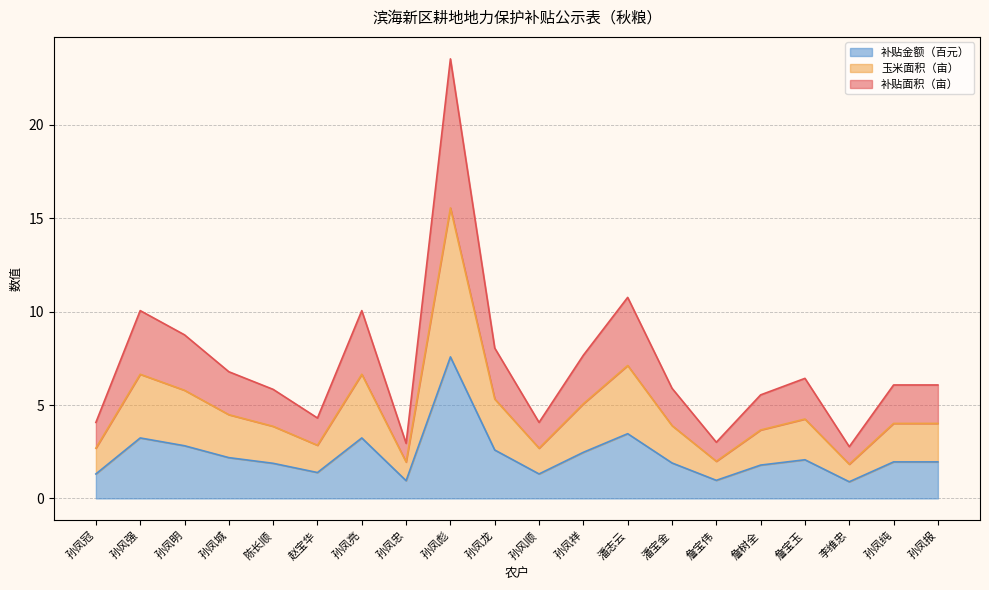

True or false: 补贴面积（亩） has more than 1 interior local peaks.

True